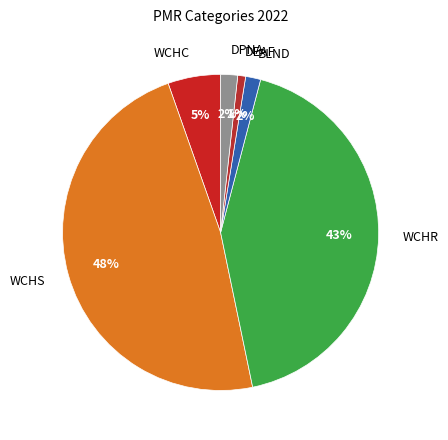

Which slice is the largest?

WCHS